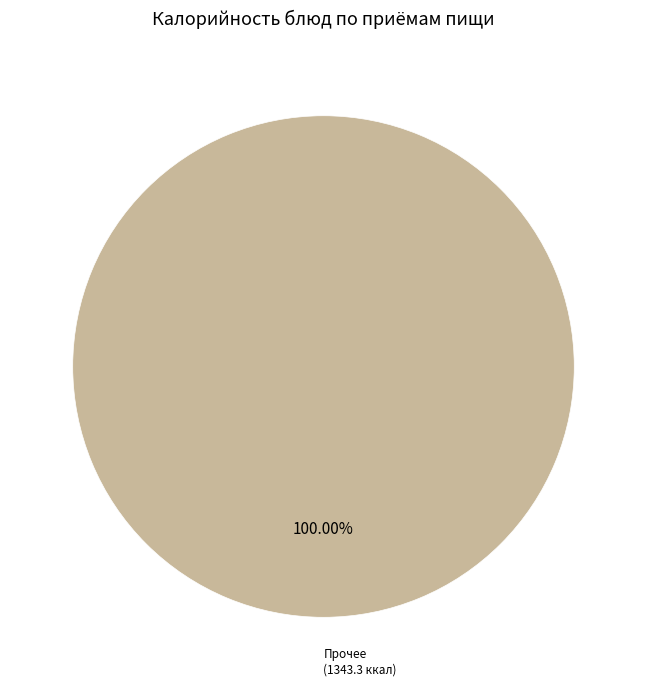

How many segments does this pie chart have?

1